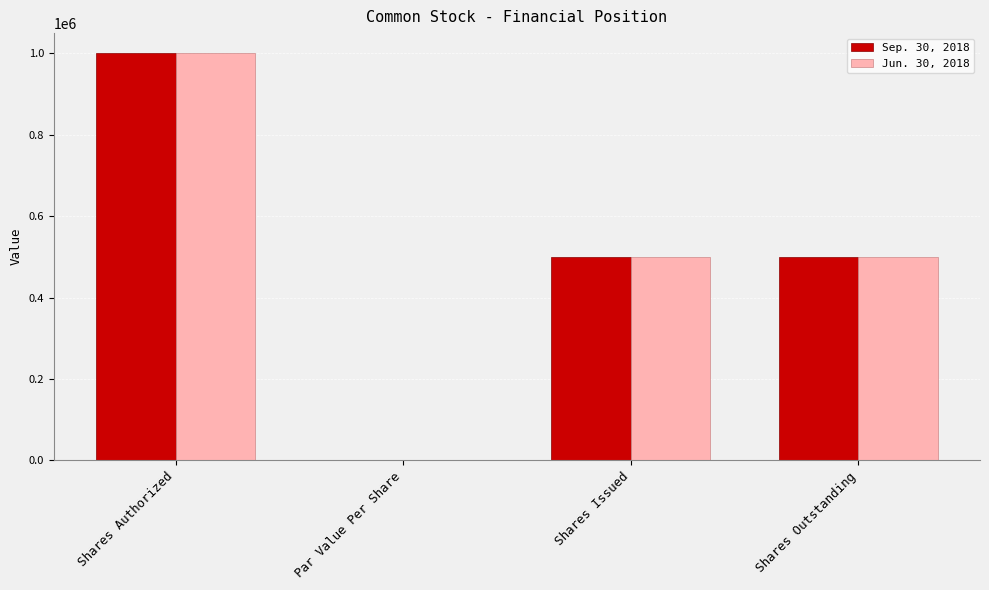

What is the sum of all Sep. 30, 2018 values?

2000000.0